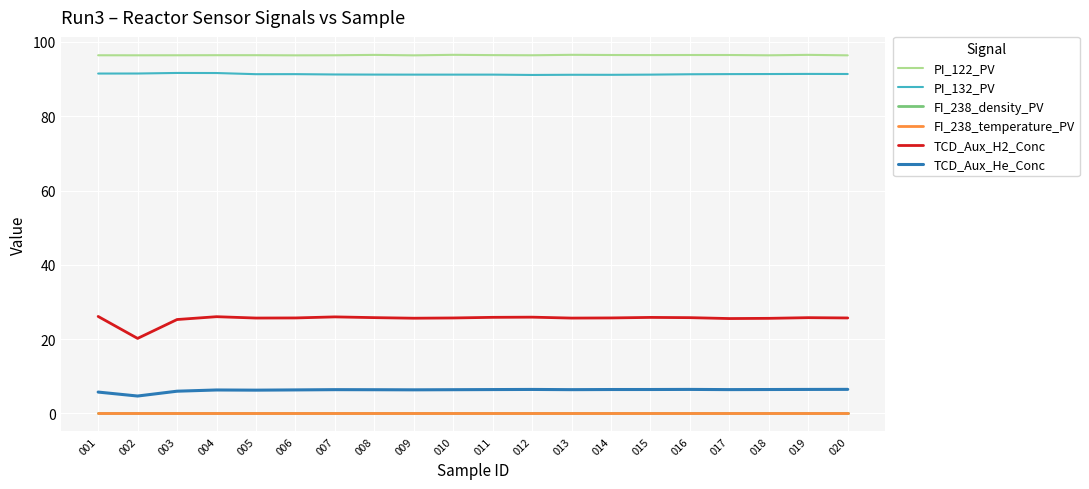

What is the difference between the maximum and minimum values in the PI_132_PV series?

0.5